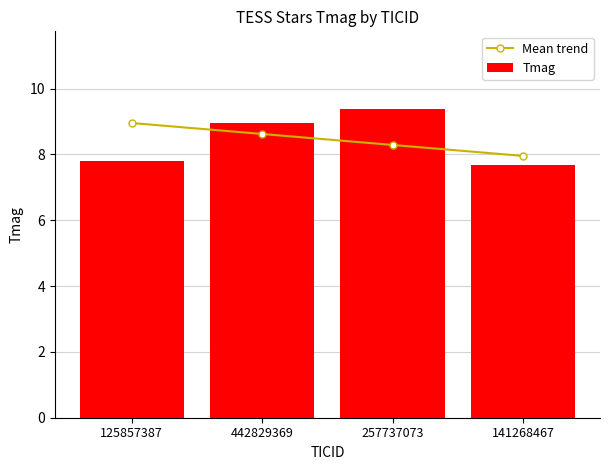

Reading left to right, list all the values displayed in this chart.

Mean trend: 9.0	8.6	8.3	8.0
Tmag: 7.8	8.9	9.4	7.7